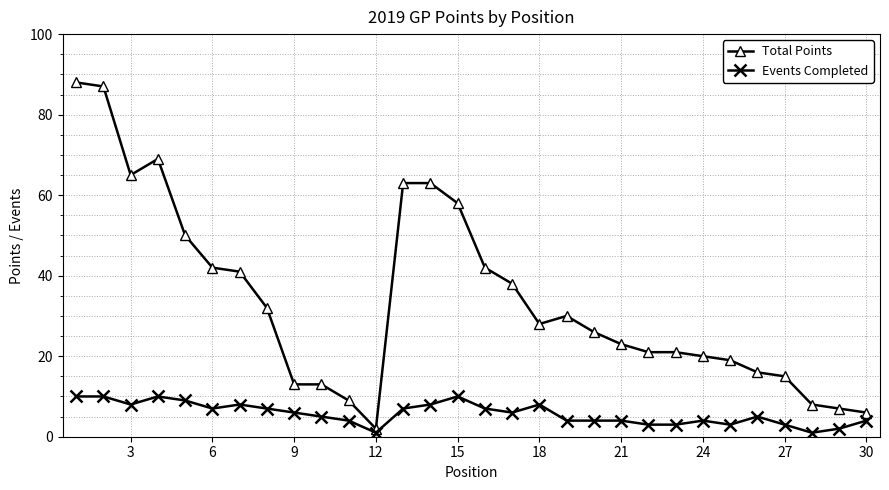

Rank the series by their average value, from lowest to highest.

Events Completed, Total Points